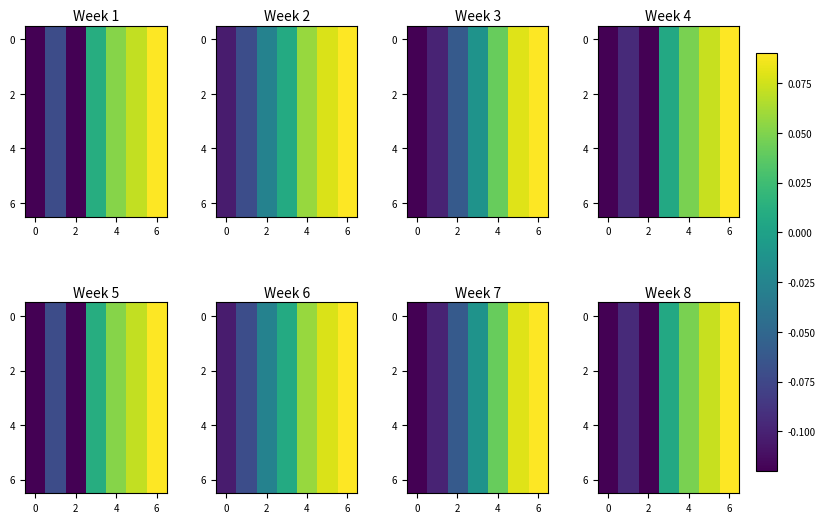

What is the minimum value shown in the chart?

-0.1